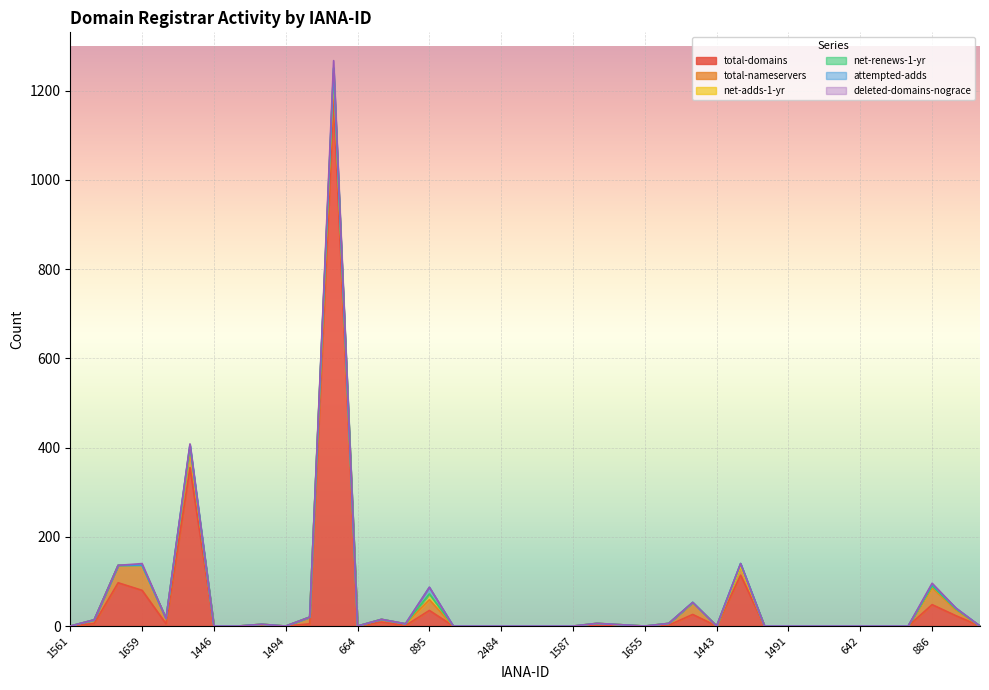

True or false: total-nameservers has a value of 4 at 1607.

True